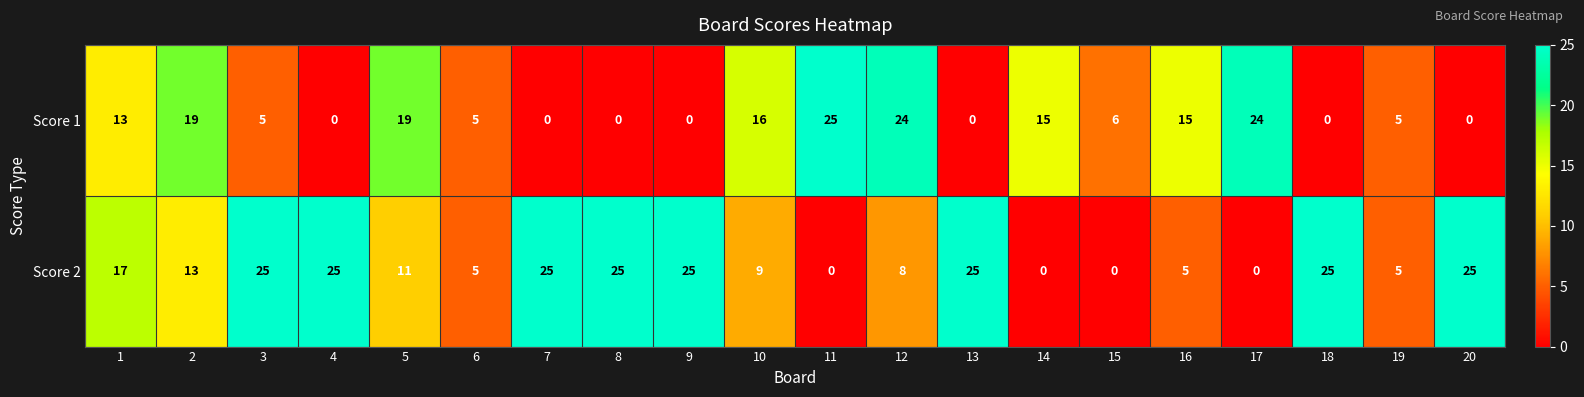

The value of Score 2 at 20 is 25. True or false?

True